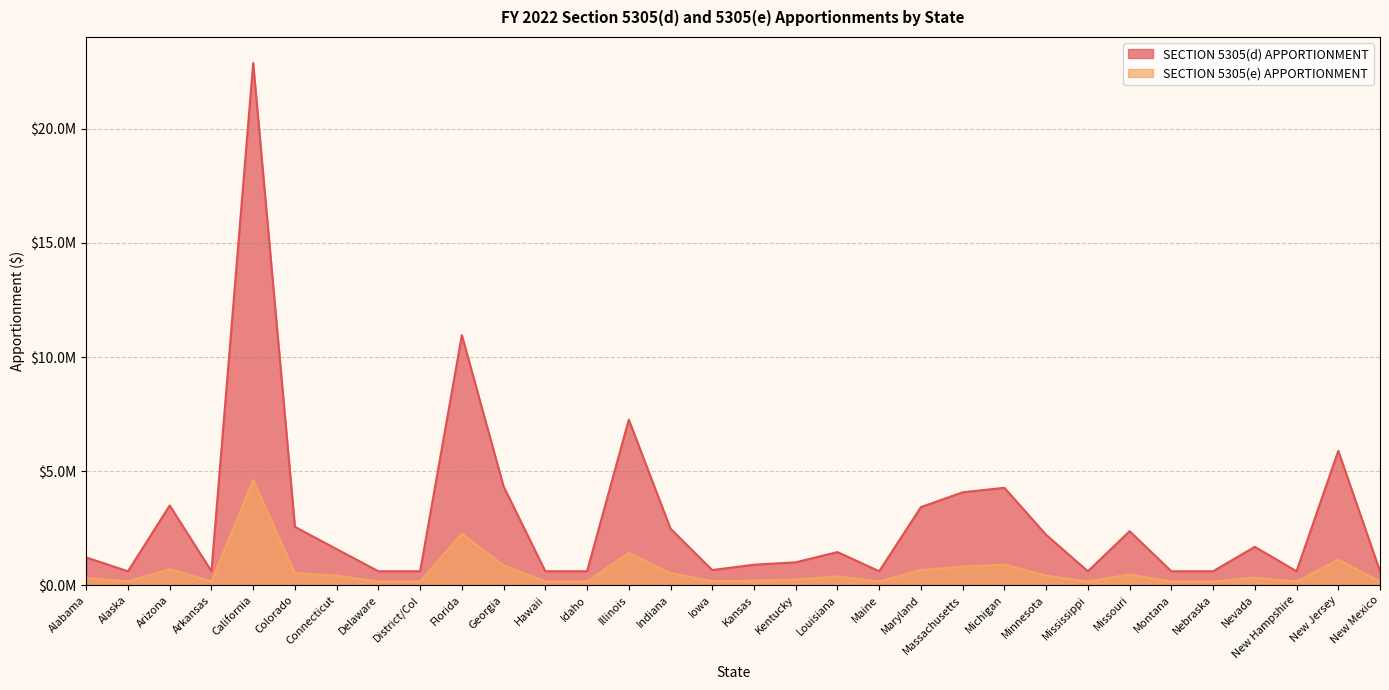

True or false: SECTION 5305(d) APPORTIONMENT and SECTION 5305(e) APPORTIONMENT cross at least once.

False